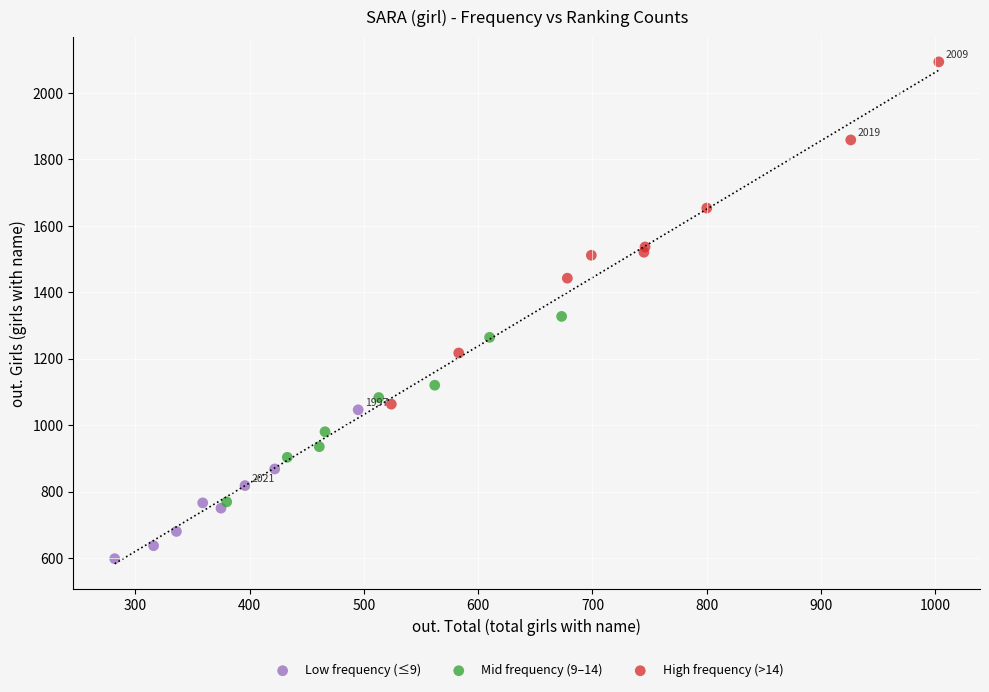

Which series has the largest Y range (max minus min)?

High frequency (>14)